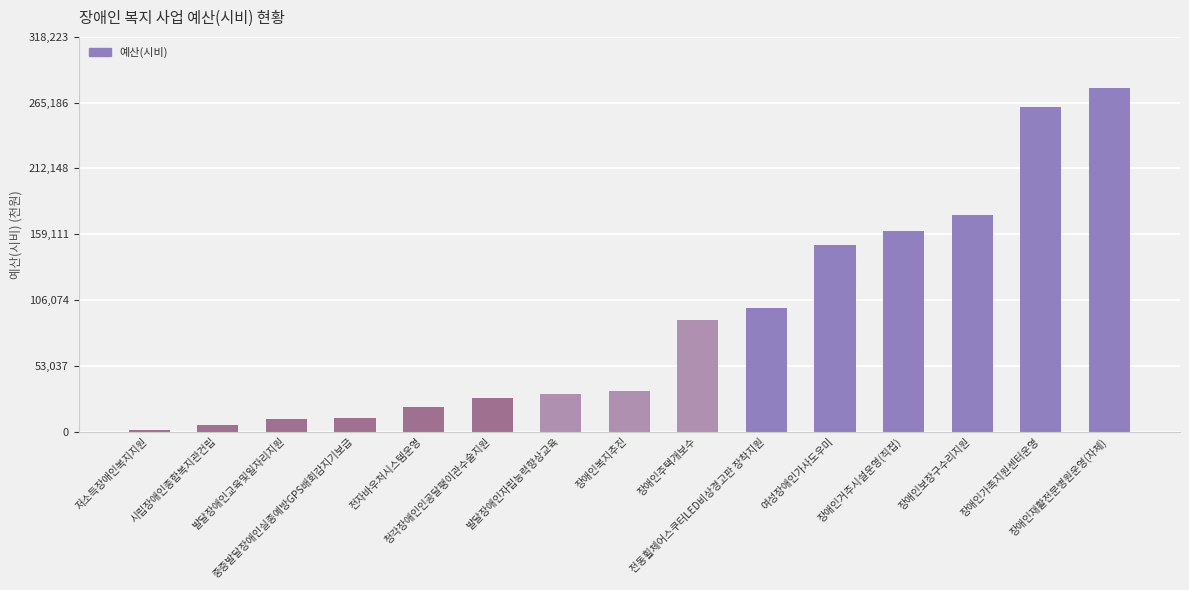

What is the greatest value displayed?

276716